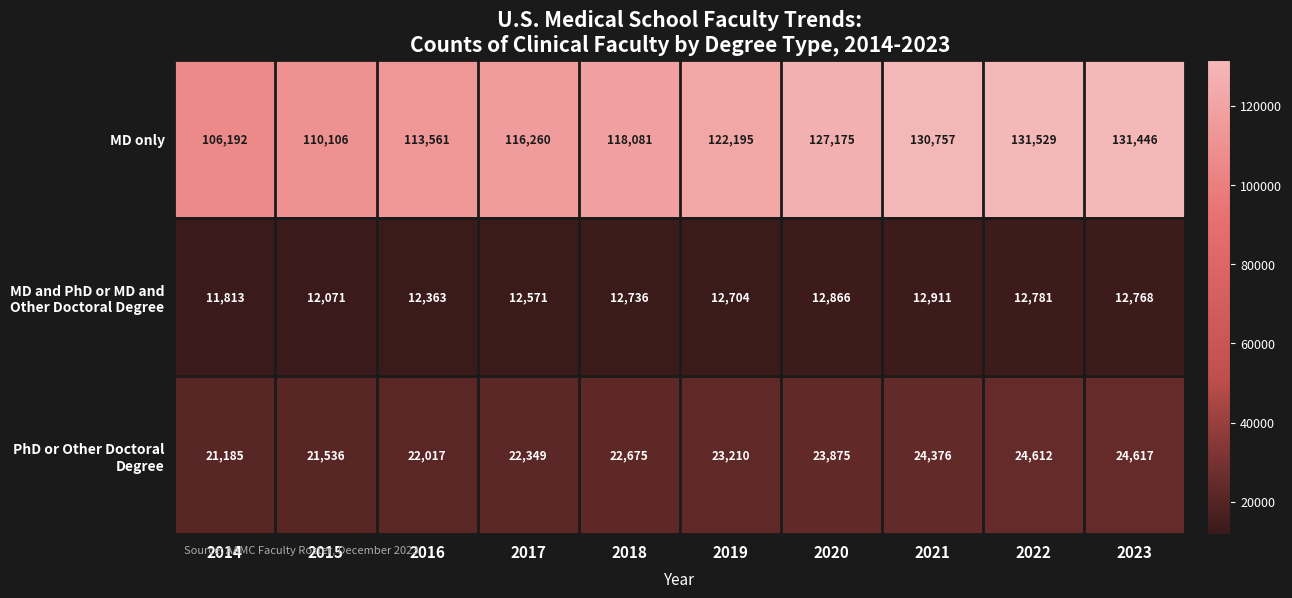

Which series has the largest total across all categories?

MD only